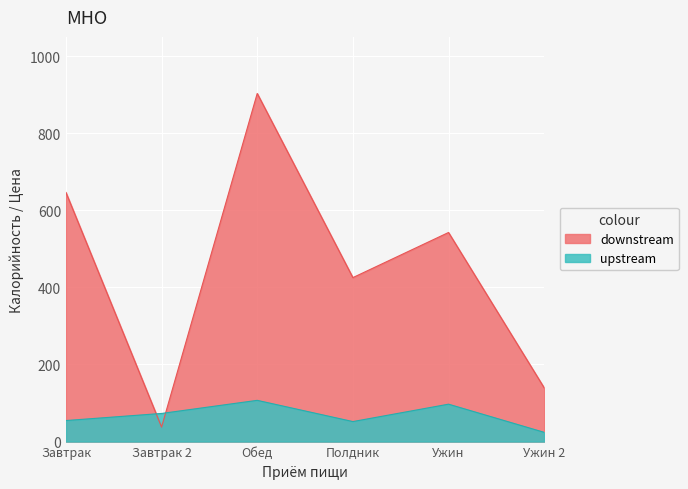

How many times do downstream and upstream cross each other?

2